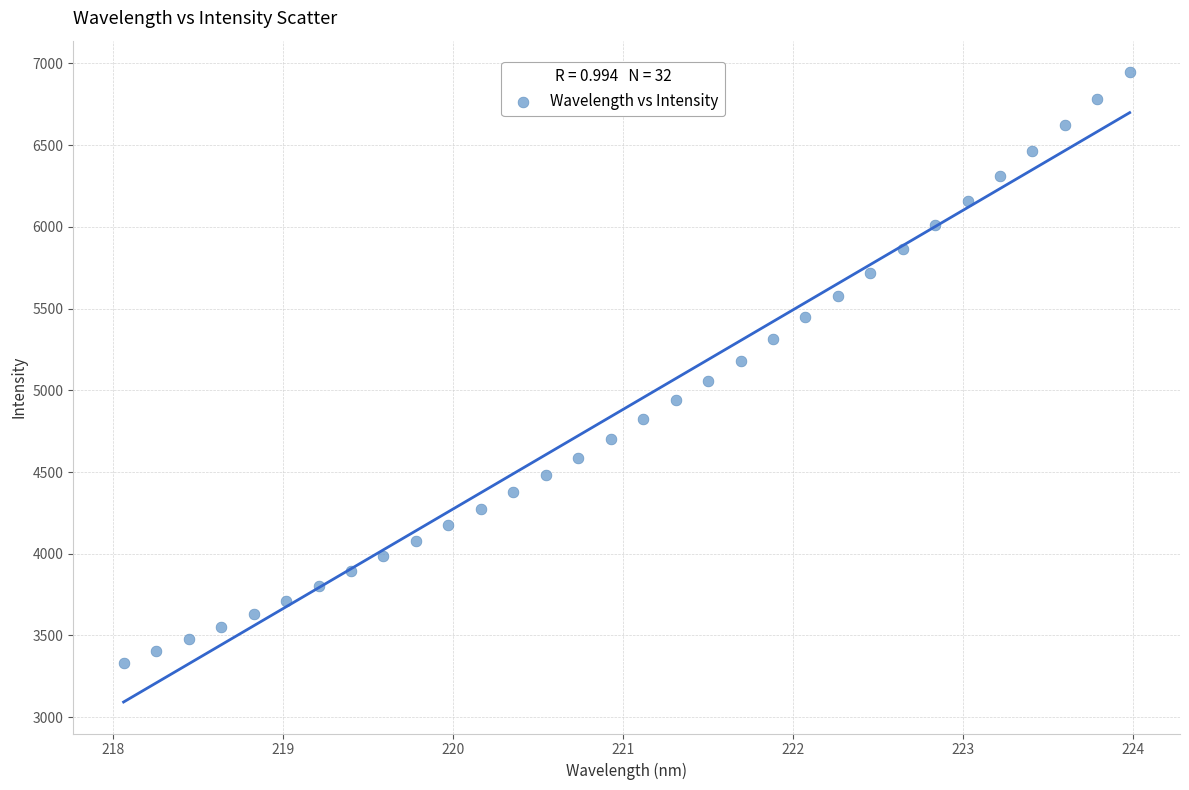

What is the range of Y values (max minus min)?

3612.2